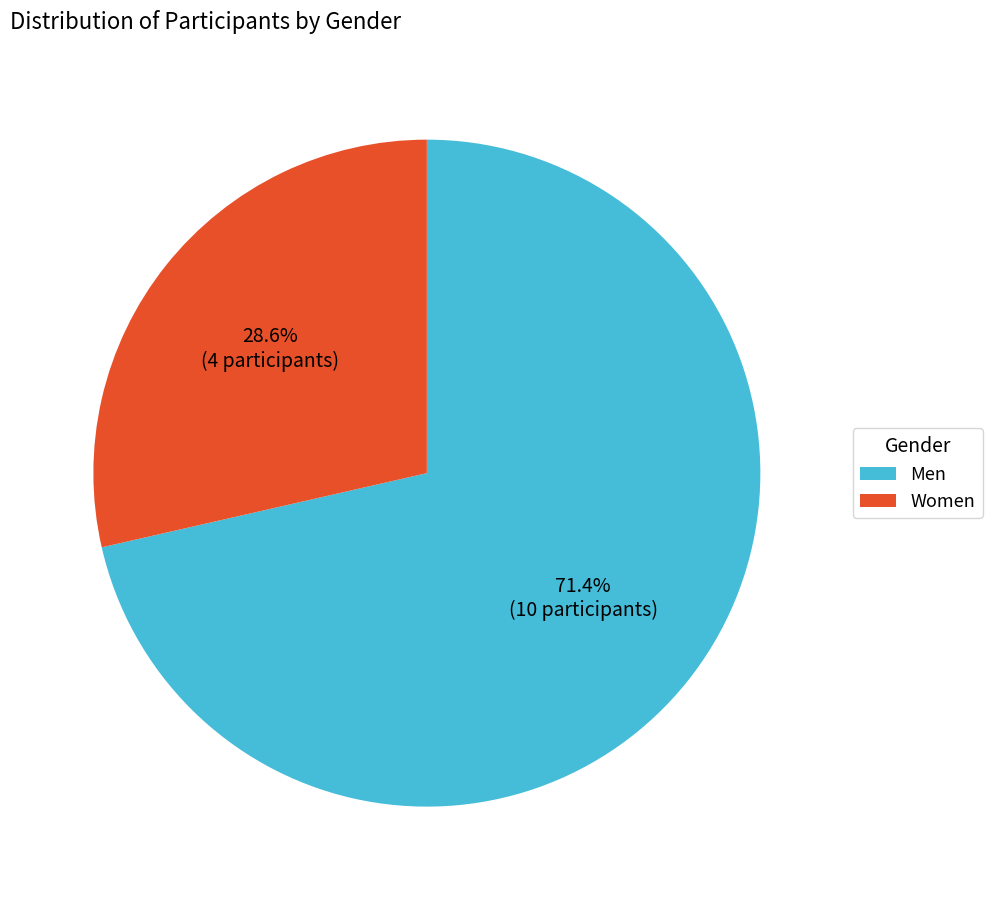

Which slice represents more than half of the pie?

Men